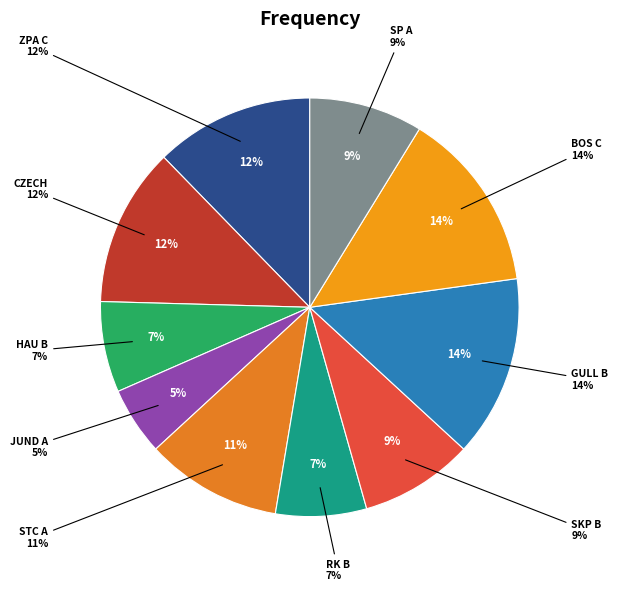

Which slice is the largest?

GULL B